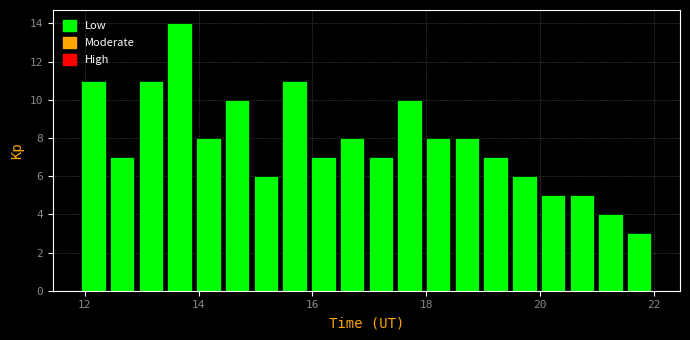

Read against the x-axis, roughly where is the centre of the tallest bar?

13.6